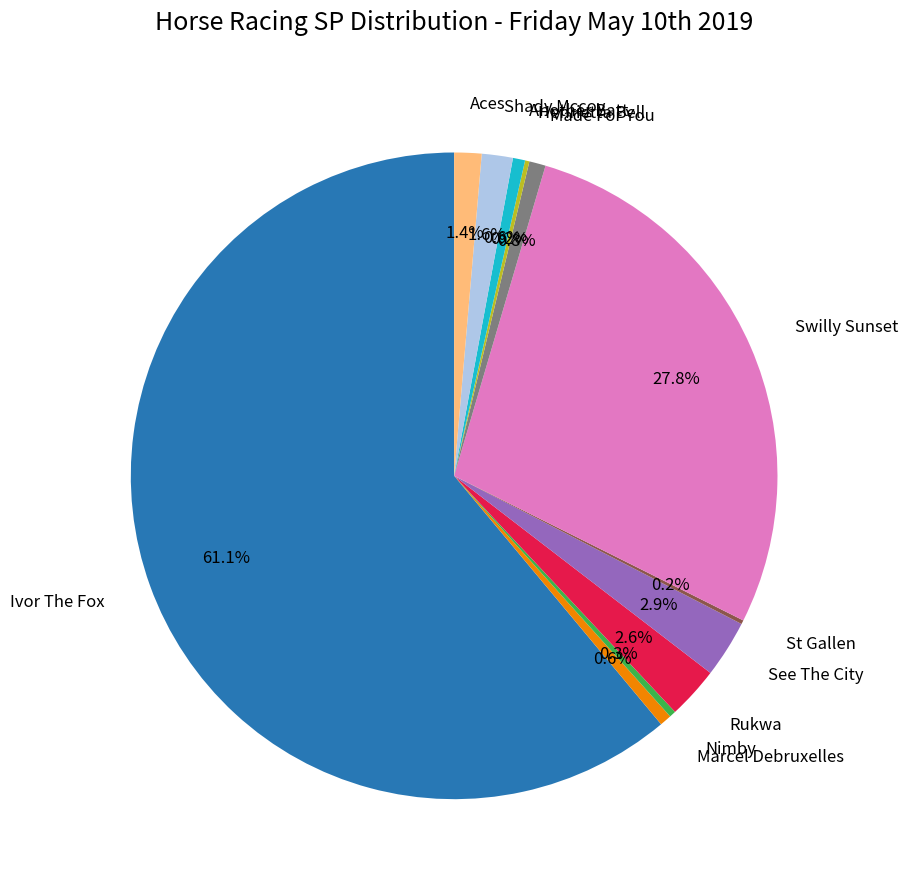

Do Made For You and See The City together represent more than half of the pie?

No